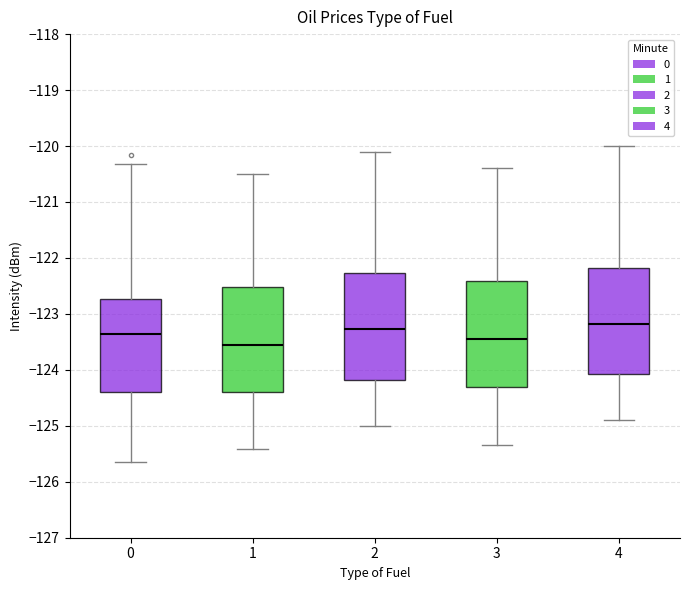

Where is the upper edge of the box at x = 3 on the y-axis? The values are not printed on the chart, so give them approximately, as read against the axis.

-122.4